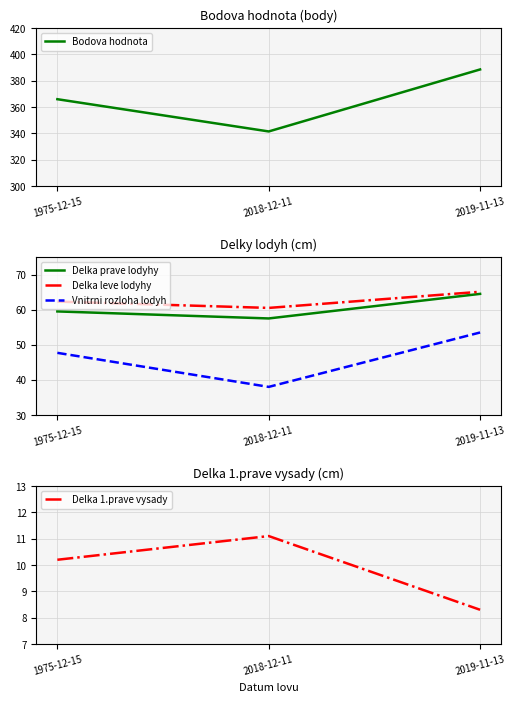

Is it true that Vnitrni rozloha lodyh equals 38.0 at 2018-12-11?

True